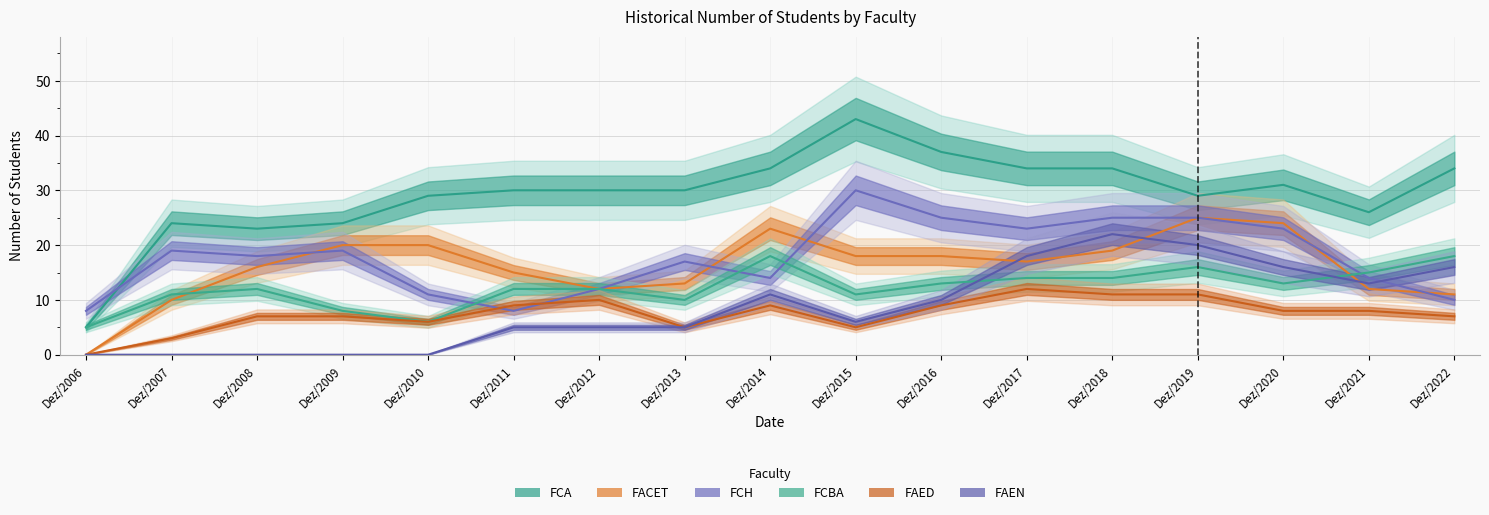

Which series has the largest range (max minus min)?

FCA